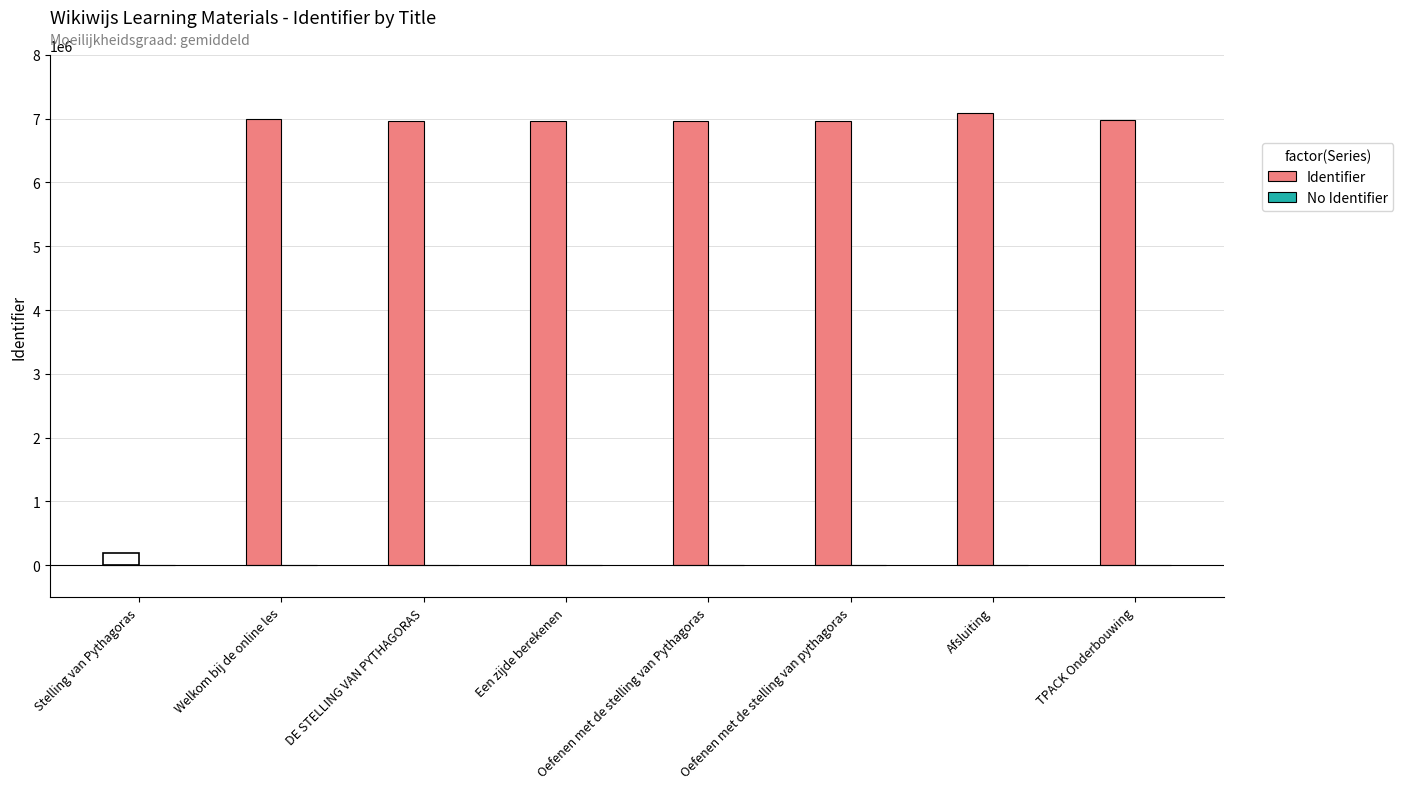

Is the value of No Identifier at TPACK Onderbouwing greater than the value of Identifier at Oefenen met de stelling van pythagoras?

No